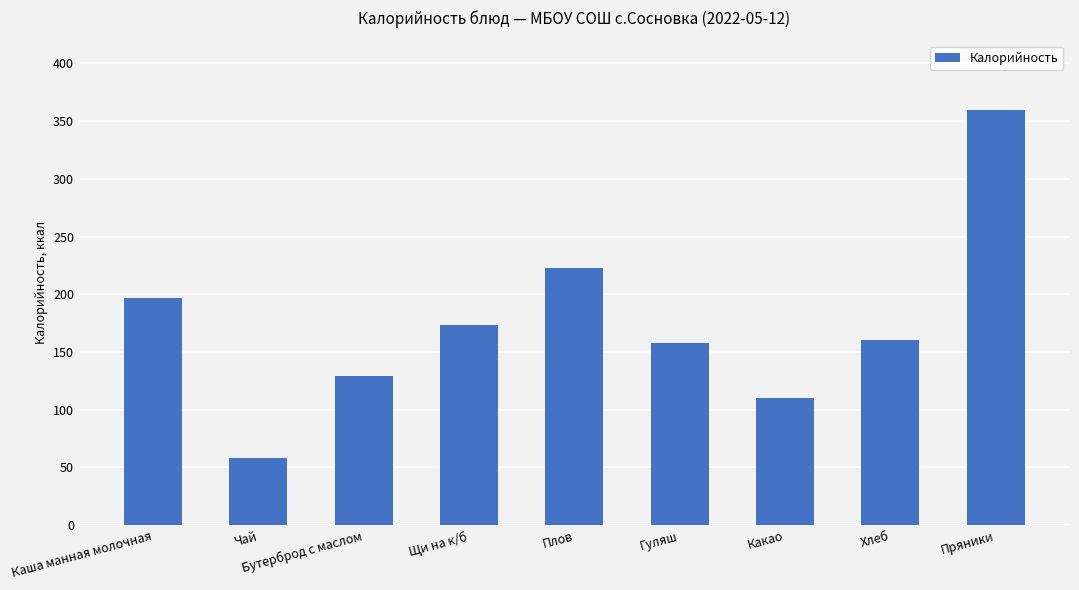

The value at Каша манная молочная is 319. True or false?

False